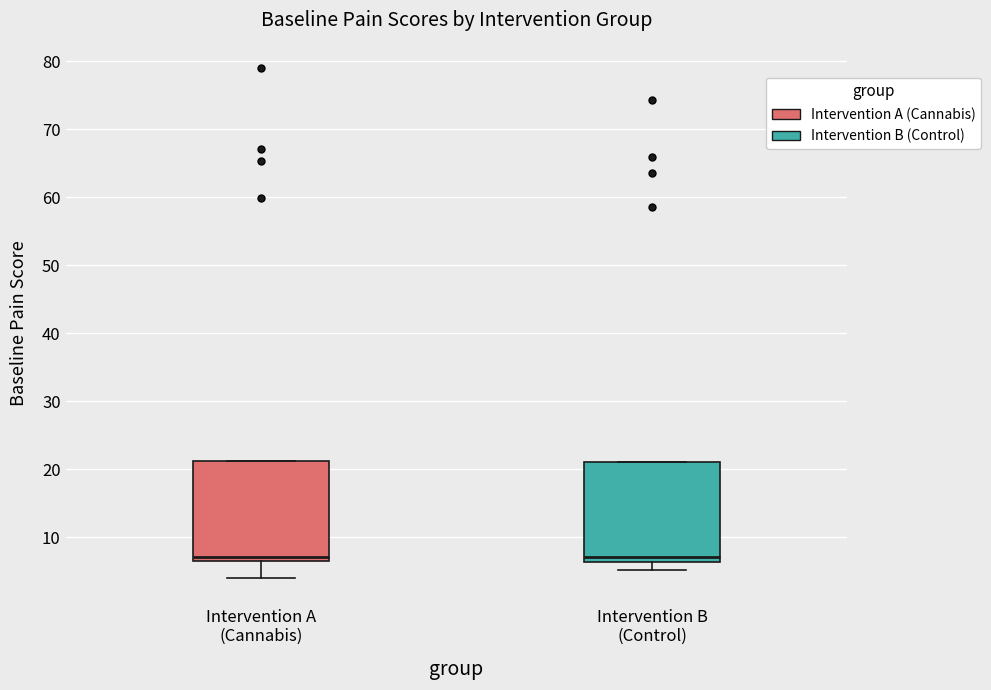

Reading left to right, read every box against the y-axis: the position of its median line, the range the box covers, and the ends of its whiskers. The values are not printed on the chart, so give them approximately, as read against the axis.

Intervention A (Cannabis): median 7 (just above the box's lower edge), box 7 to 21, whiskers 4 to 21
Intervention B (Control): median 7, box 6 to 21, whiskers 5 to 21